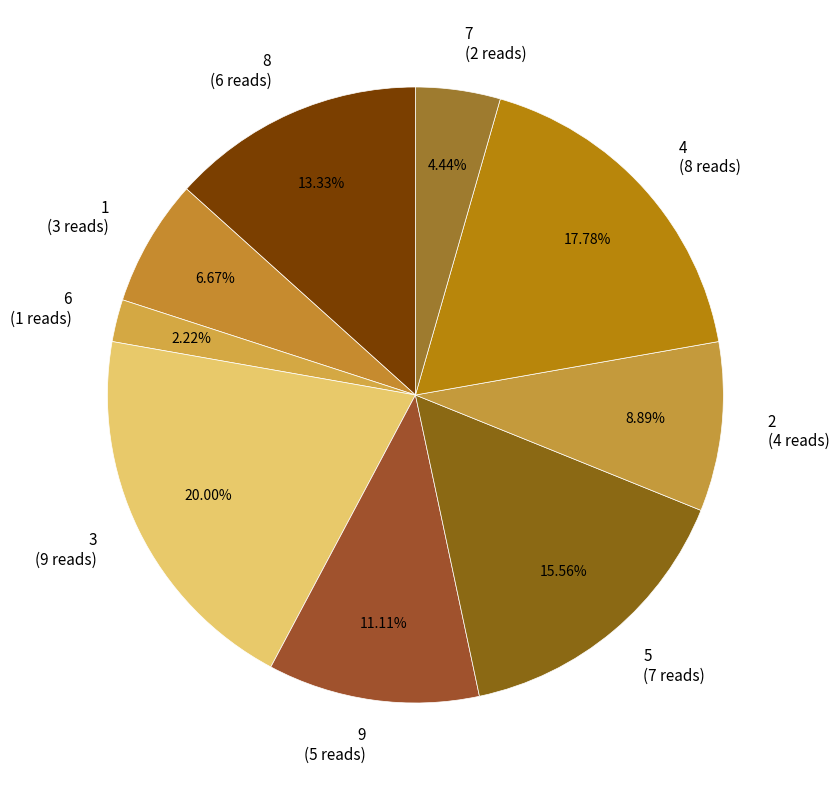

Is there any slice that represents more than half of the pie?

No